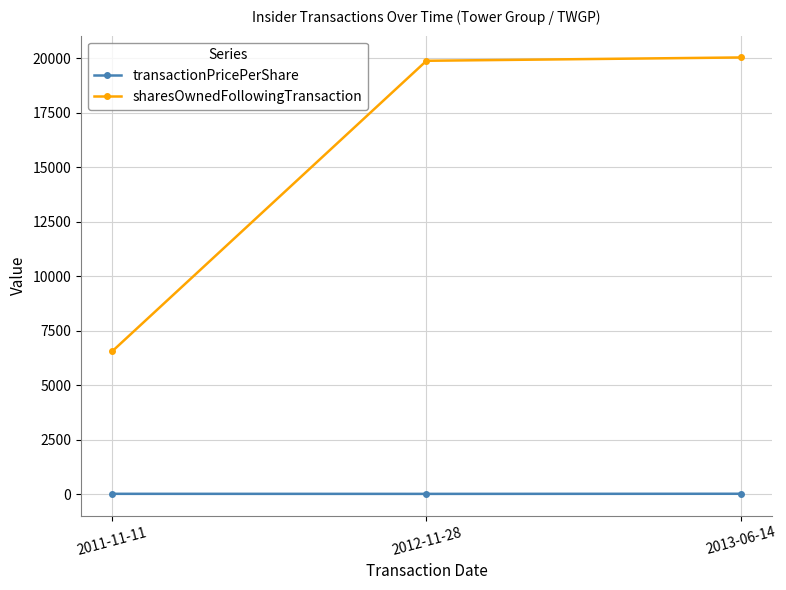

At how many categories does at least one series exceed 2182?

3